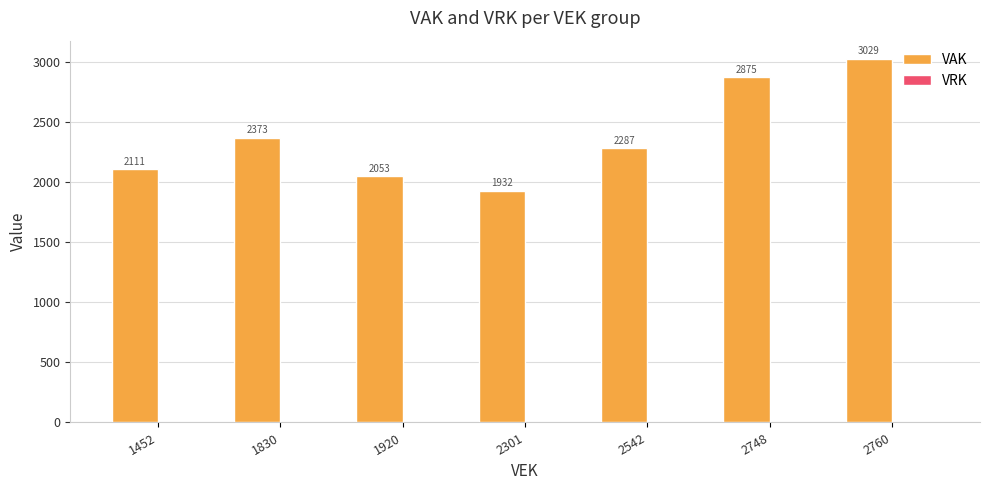

Count the number of data series in this chart.

1